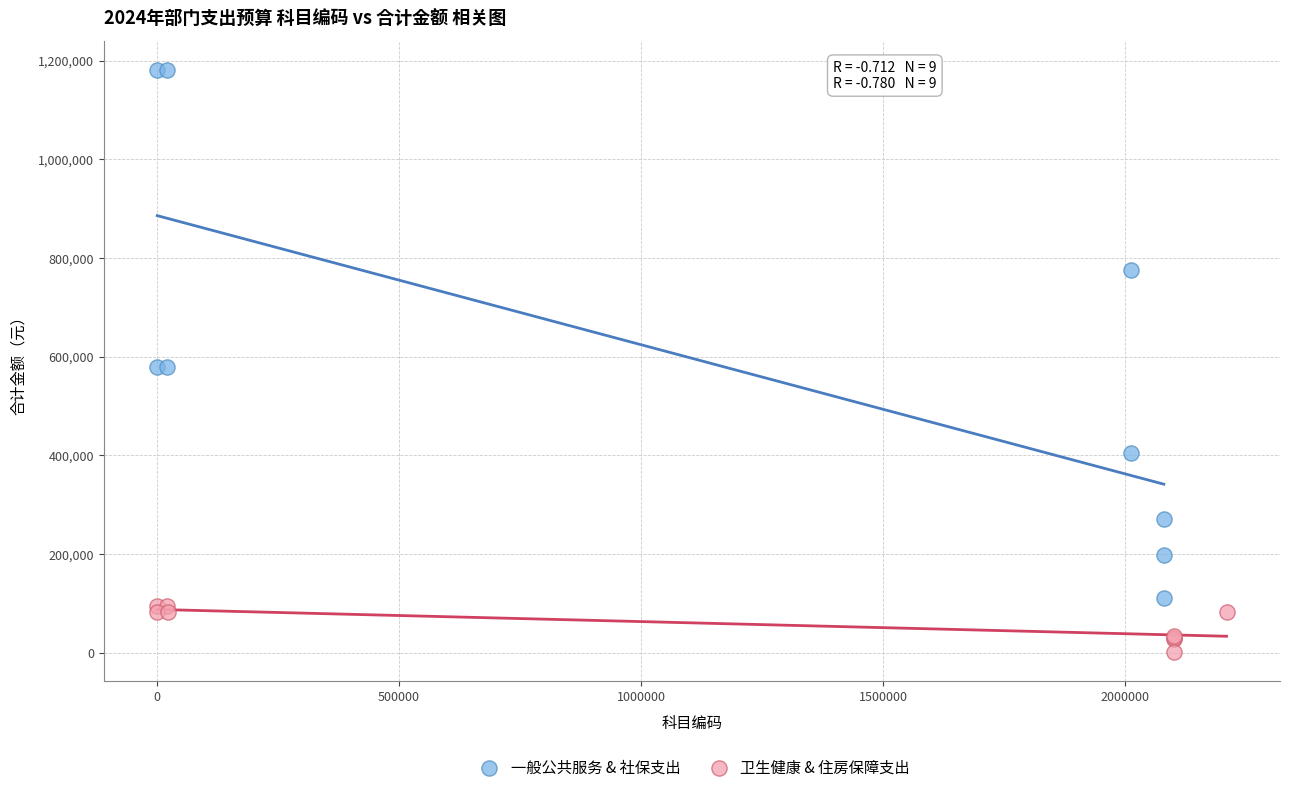

Which series reaches the minimum Y coordinate?

卫生健康 & 住房保障支出